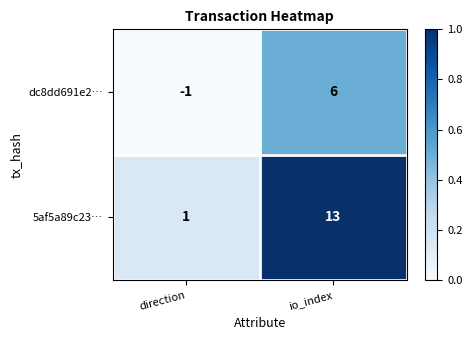

What is the average value of the 5af5a89c23… series?

7